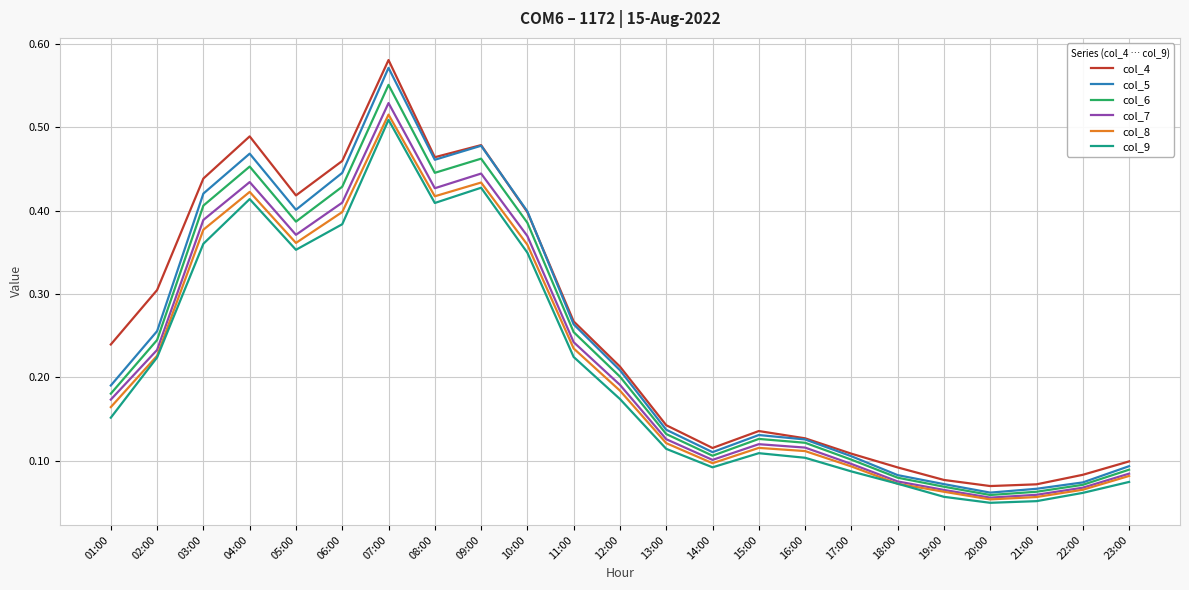

True or false: col_9 has more than 1 interior local peaks.

True